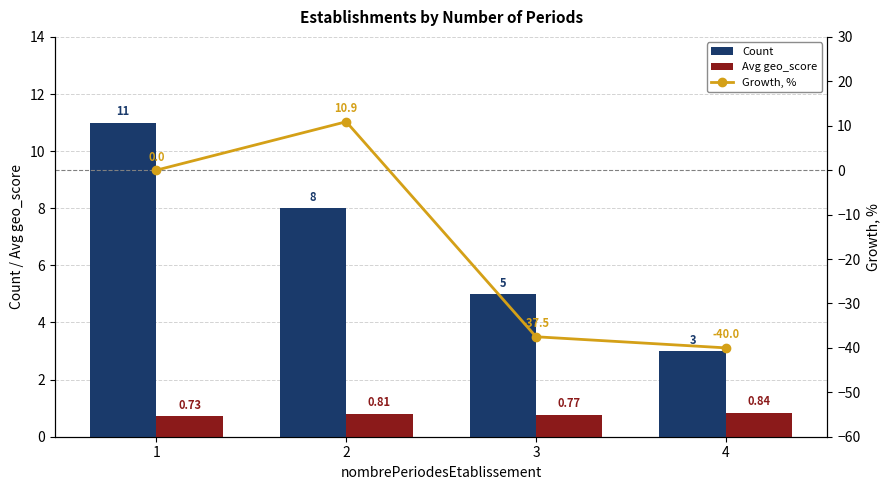

Where is Count nearest to the value 7?

2